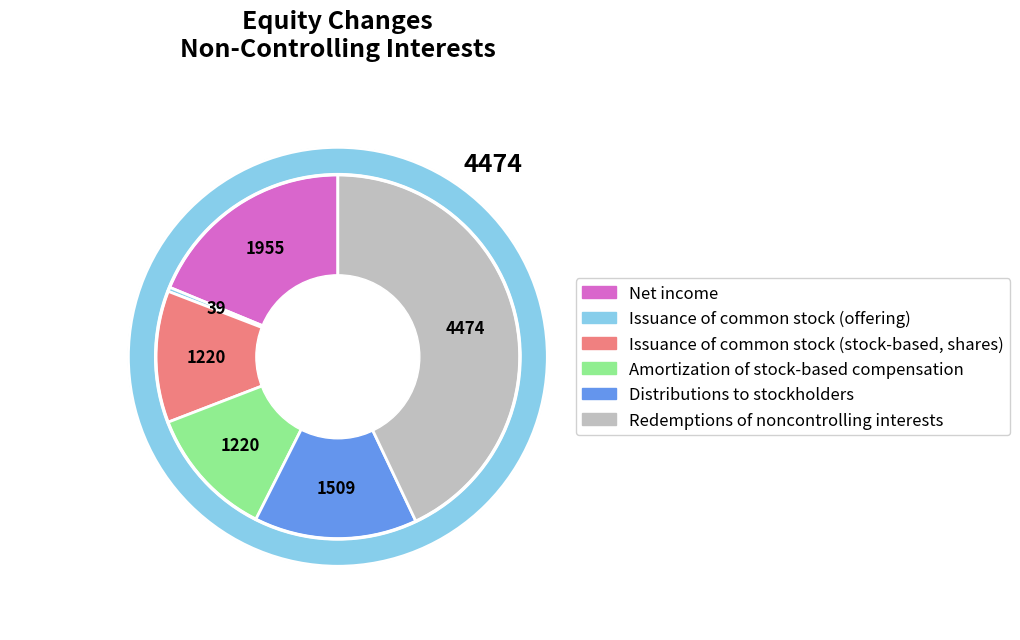

What is the largest slice in the pie chart?

Redemptions of noncontrolling interests